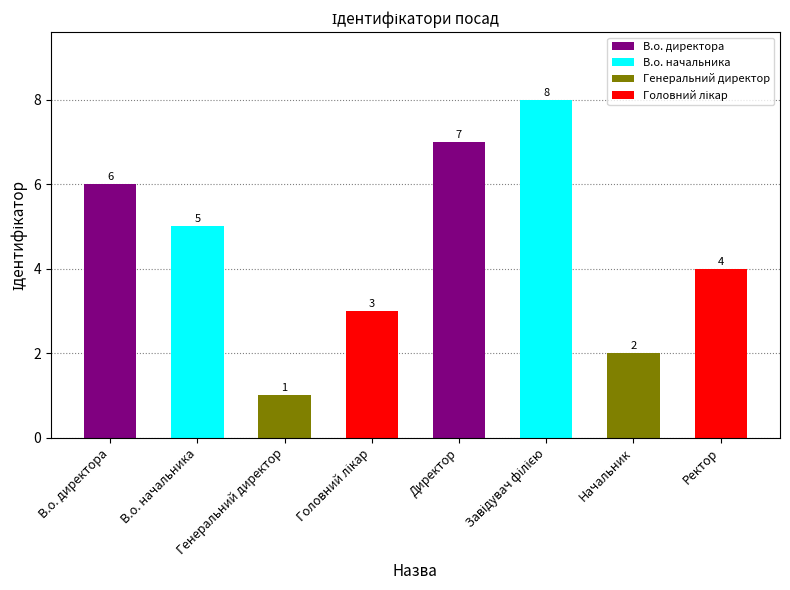

Where is the data nearest to the value 4?

Ректор